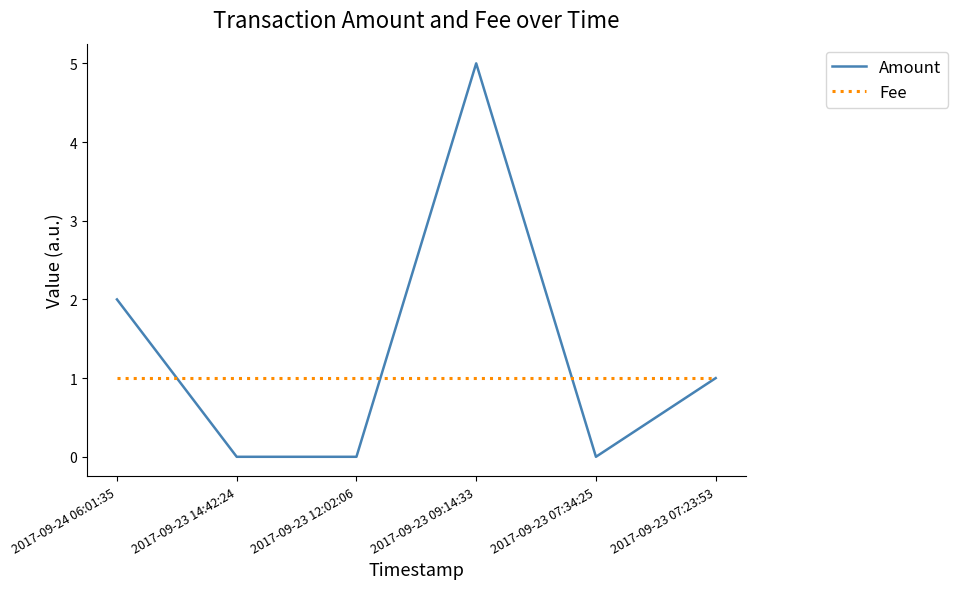

At how many categories does at least one series exceed 3?

1